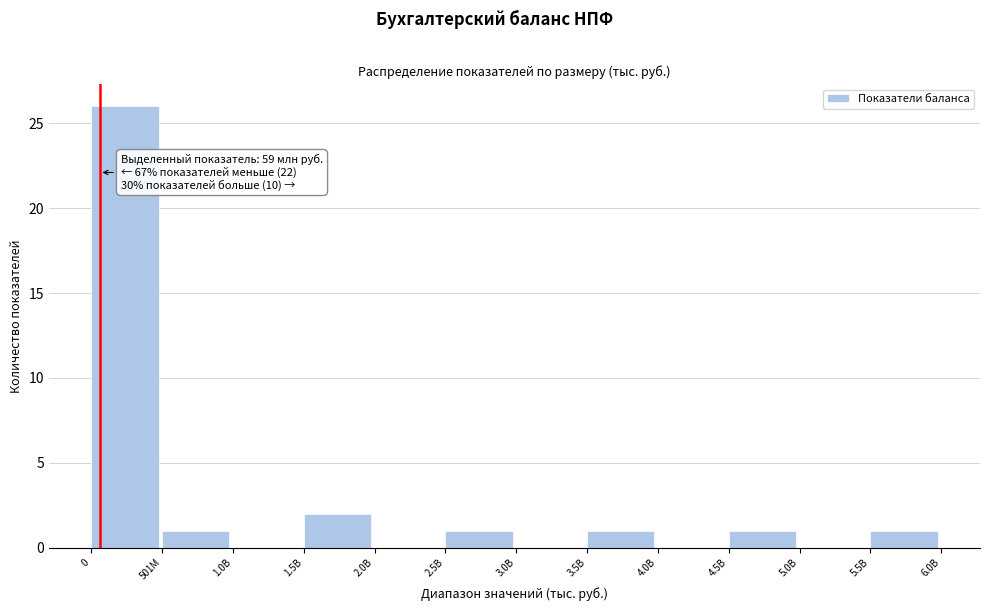

Reading left to right, what are all the values shown in this chart?

0=26	501M=1	1.0B=0	1.5B=2	2.0B=0	2.5B=1	3.0B=0	3.5B=1	4.0B=0	4.5B=1	5.0B=0	5.5B=1